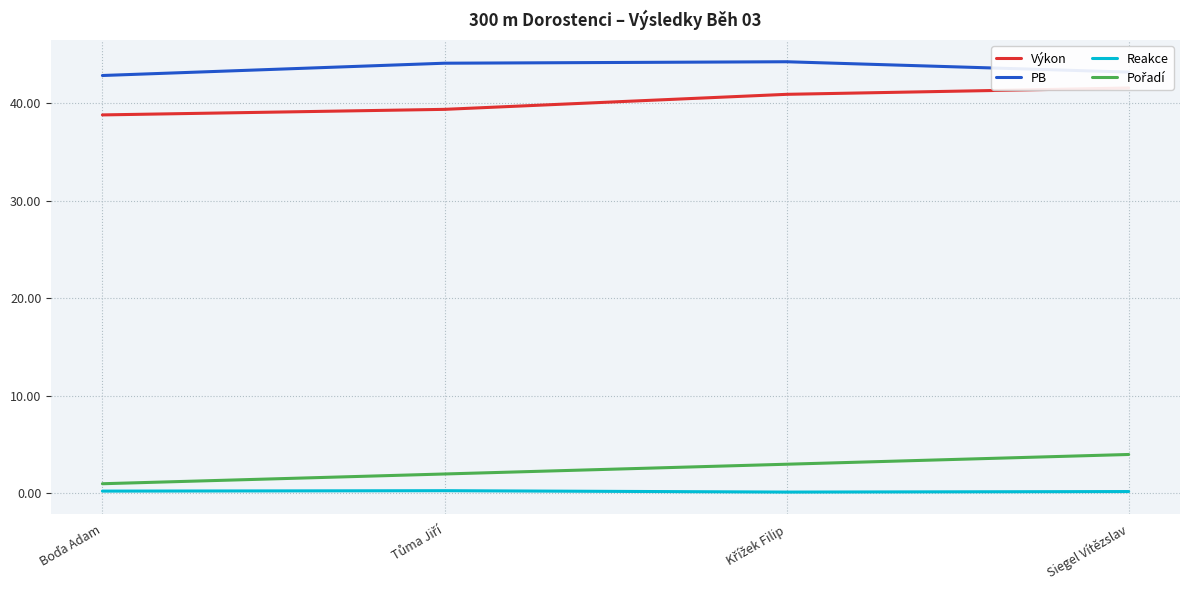

Which series has the largest total across all categories?

PB